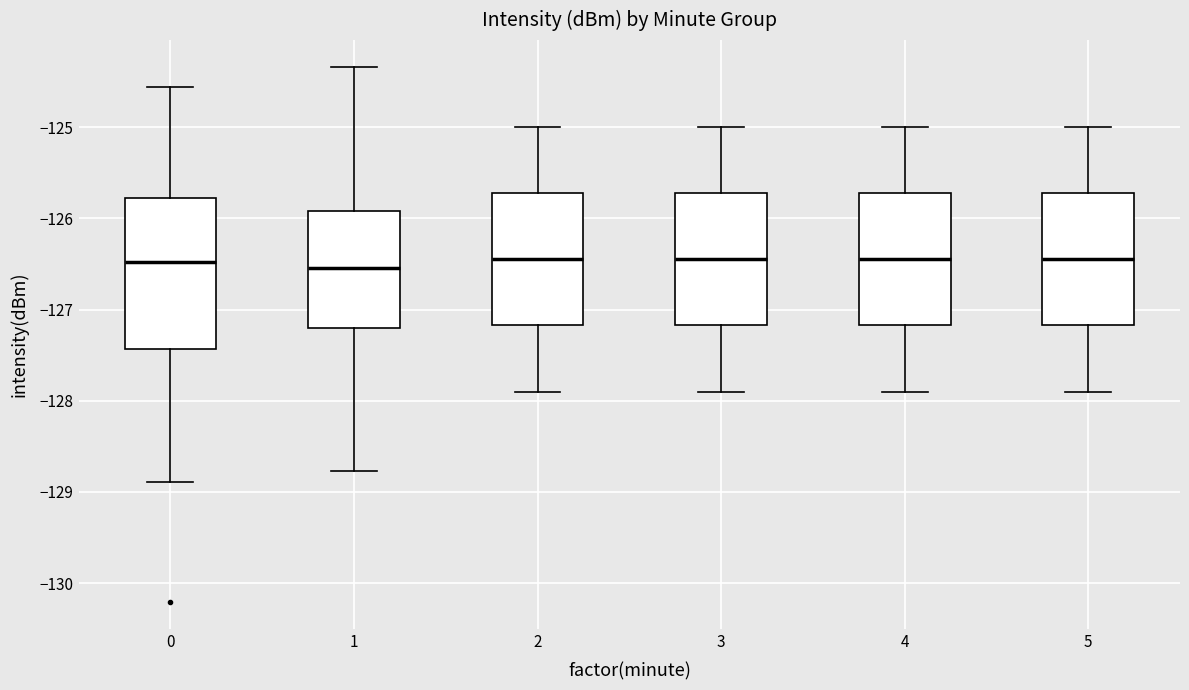

Reading left to right, transcribe this box plot: for each box, give where its median line is, the range the box spans, and where its two whiskers end, as read against the y-axis. The values are not printed on the chart, so give them approximately, as read against the axis.

0: median -126.5, box -127.4 to -125.8, whiskers -128.9 to -124.6
1: median -126.5, box -127.2 to -125.9, whiskers -128.8 to -124.3
2: median -126.4, box -127.2 to -125.7, whiskers -127.9 to -125.0
3: median -126.4, box -127.2 to -125.7, whiskers -127.9 to -125.0
4: median -126.4, box -127.2 to -125.7, whiskers -127.9 to -125.0
5: median -126.4, box -127.2 to -125.7, whiskers -127.9 to -125.0